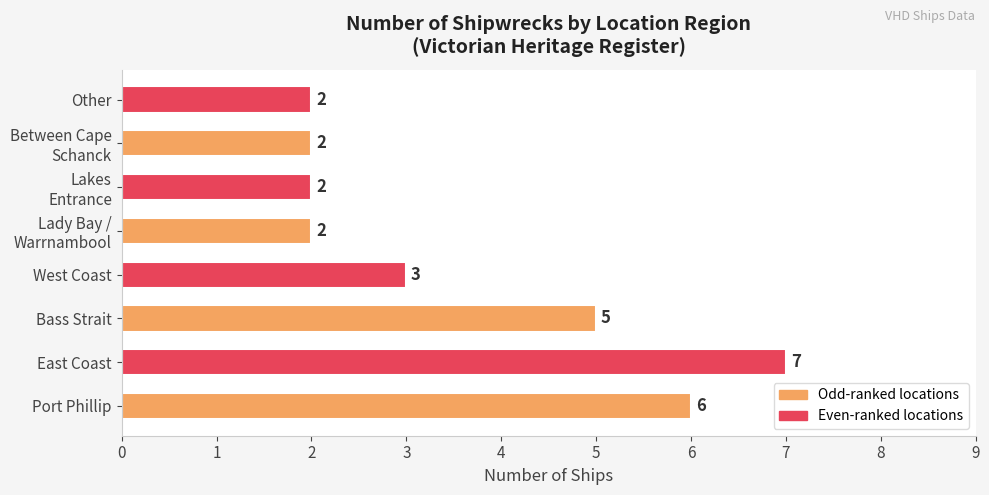

Which label corresponds to the largest value in the chart?

East Coast